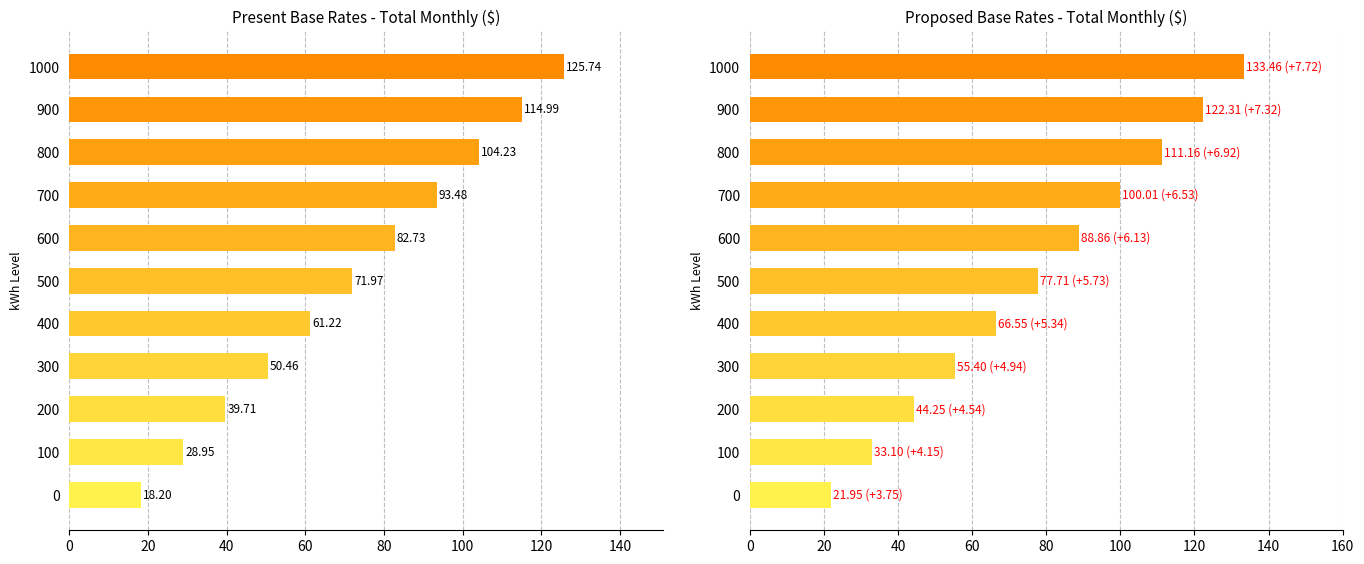

What are all the series names shown in the legend?

Present Total, Proposed Total